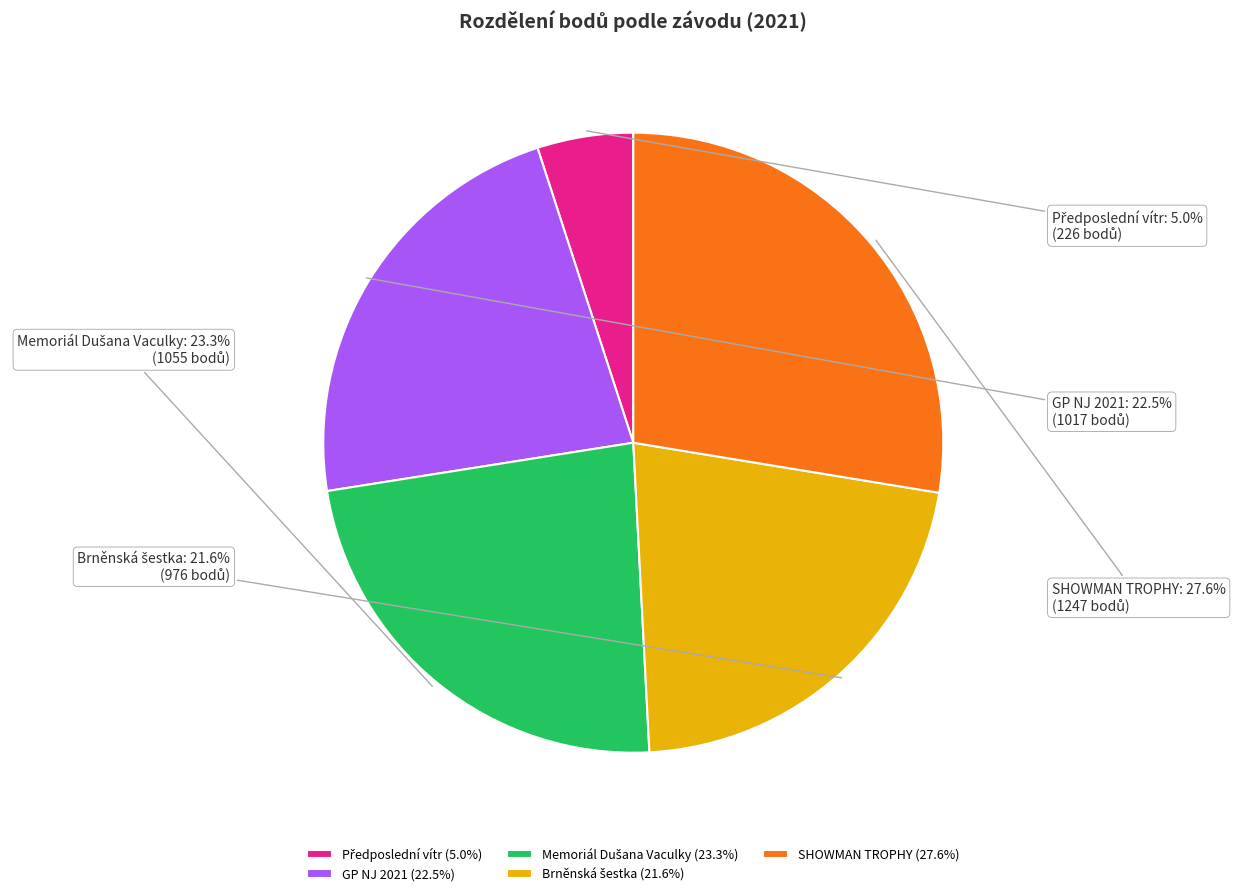

What is the largest slice in the pie chart?

SHOWMAN TROPHY (27.6%)